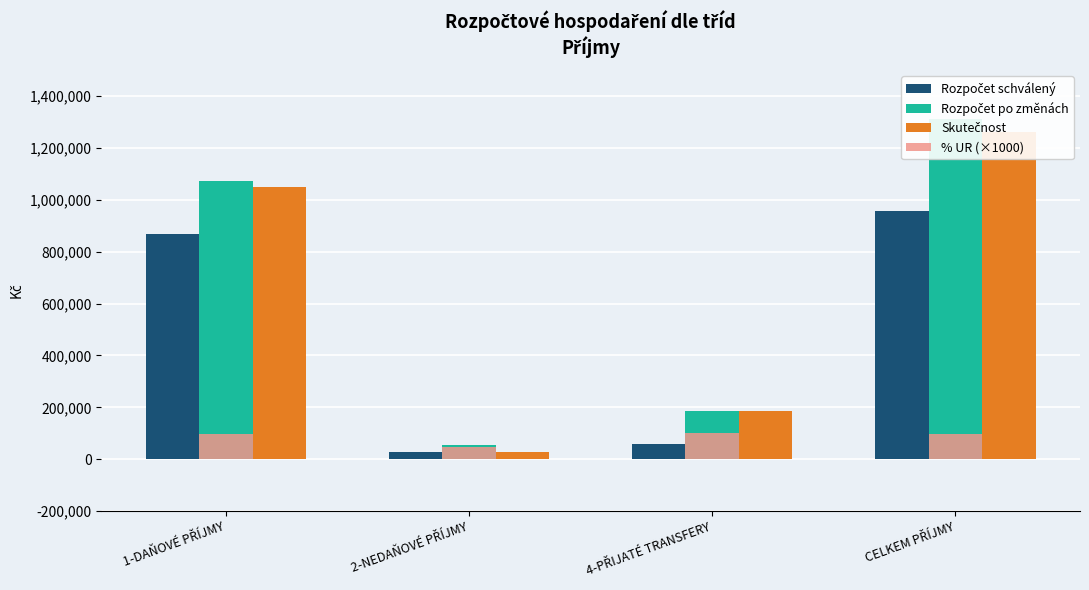

Which category has the lowest value across all series?

2-NEDAŇOVÉ PŘÍJMY